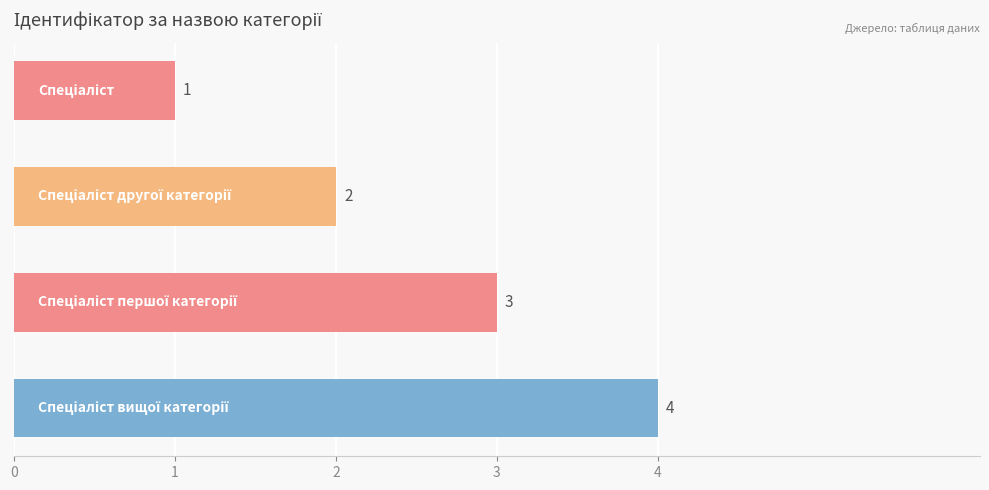

What is the sum of all values?

10